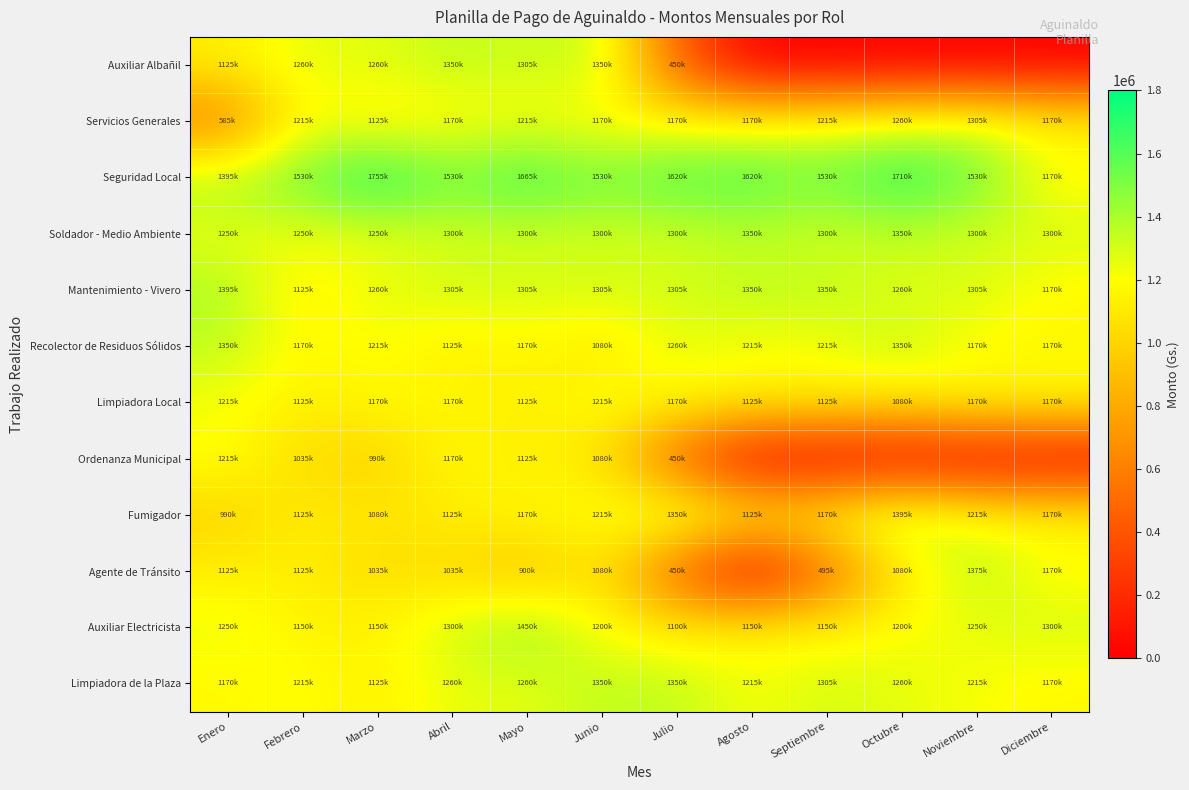

List the series in order of their peak value, highest first.

Seguridad Local, Auxiliar Electricista, Mantenimiento - Vivero, Fumigador, Agente de Tránsito, Auxiliar Albañil, Soldador - Medio Ambiente, Recolector de Residuos Sólidos, Limpiadora de la Plaza, Servicios Generales, Limpiadora Local, Ordenanza Municipal